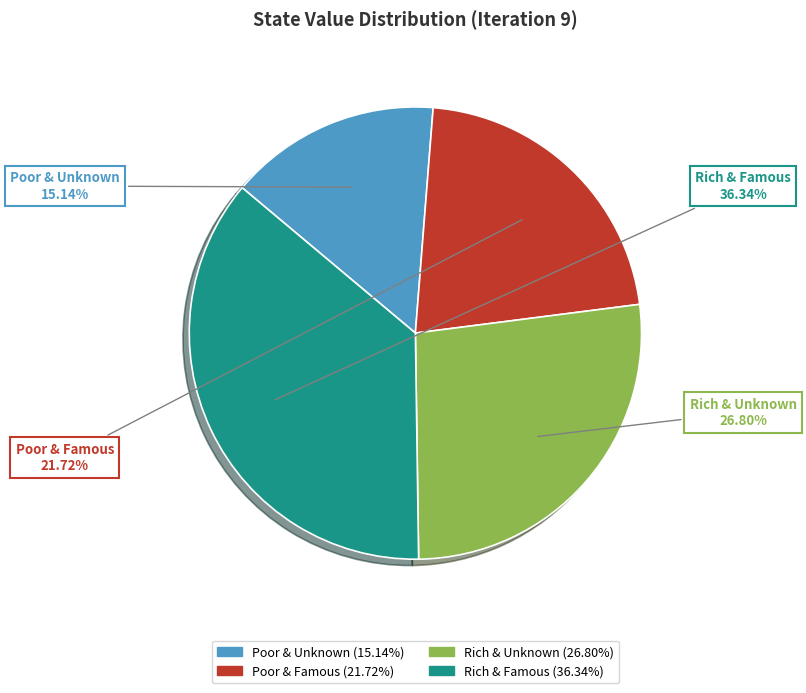

Which slice is the smallest?

Poor & Unknown